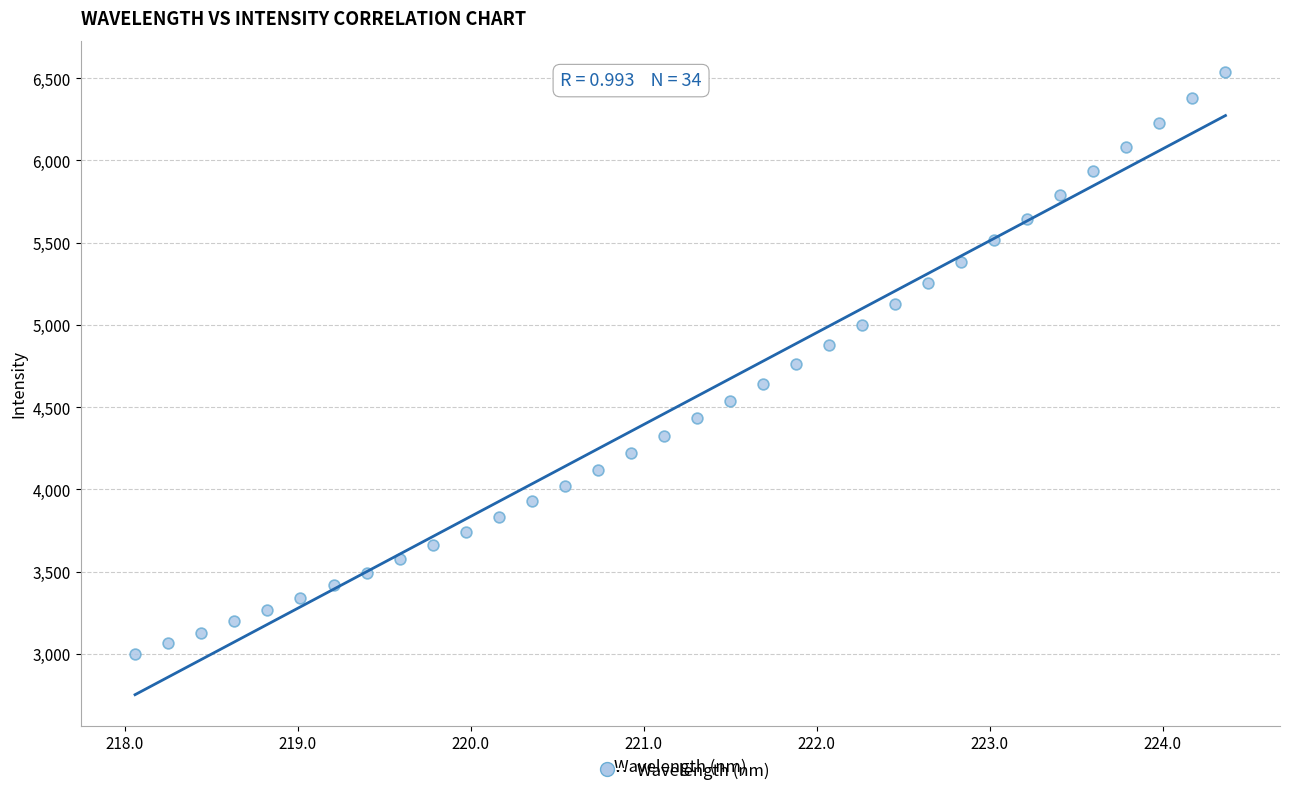

What is the range of X values (max minus min)?

6.3